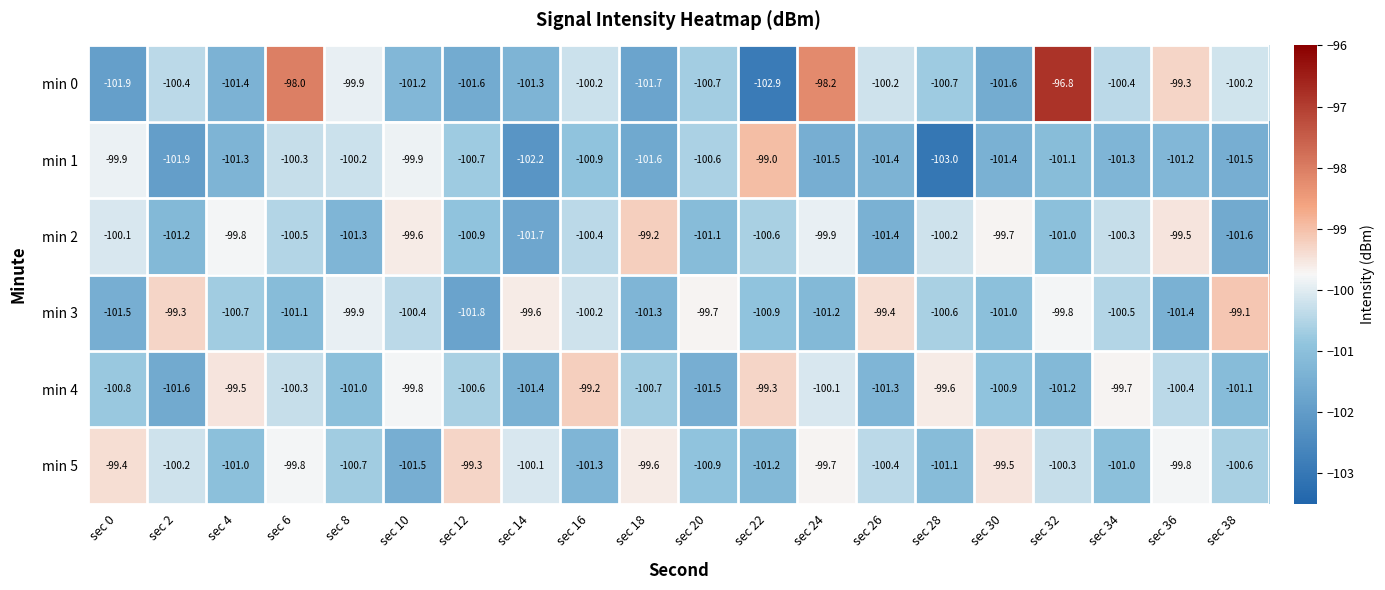

What is the sum of all min 5 values?

-2007.4